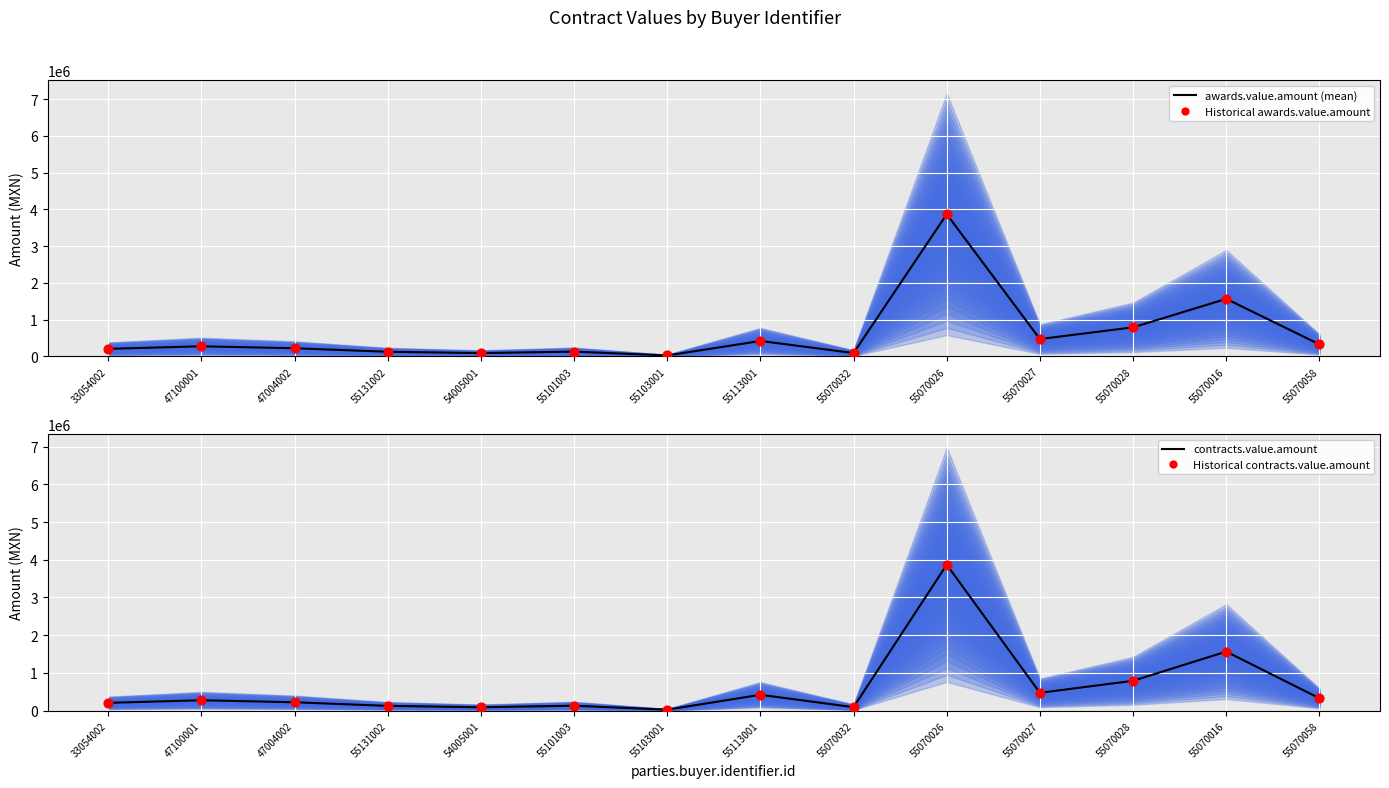

Which series contains the highest Y value?

awards.value.amount (mean)